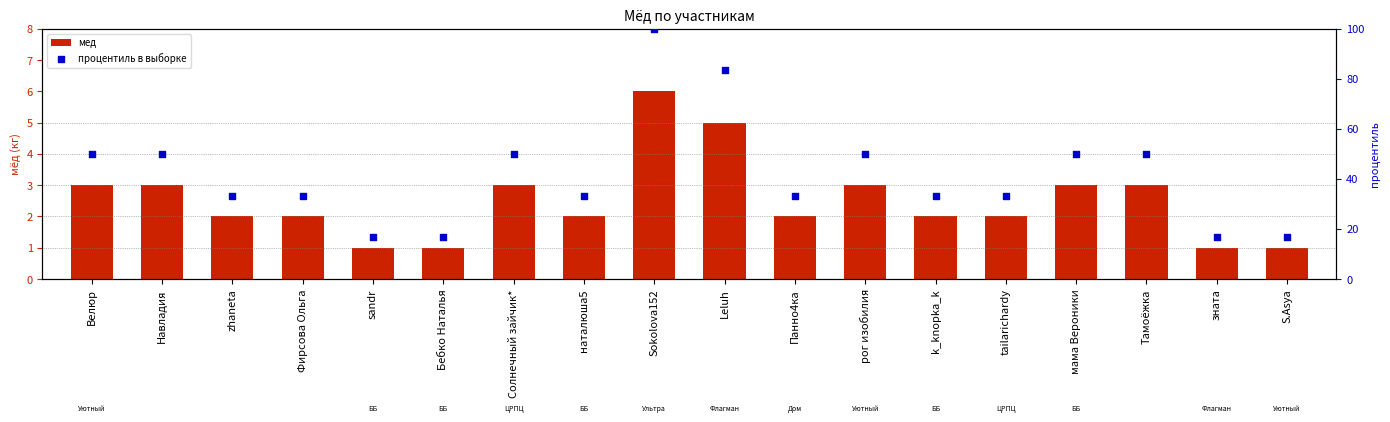

What is the ratio of the value at Фирсова Ольга to the value at zhaneta?

1.0